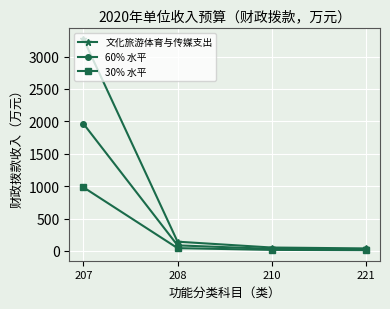

List the series in order of their peak value, lowest first.

30% 水平, 60% 水平, 文化旅游体育与传媒支出